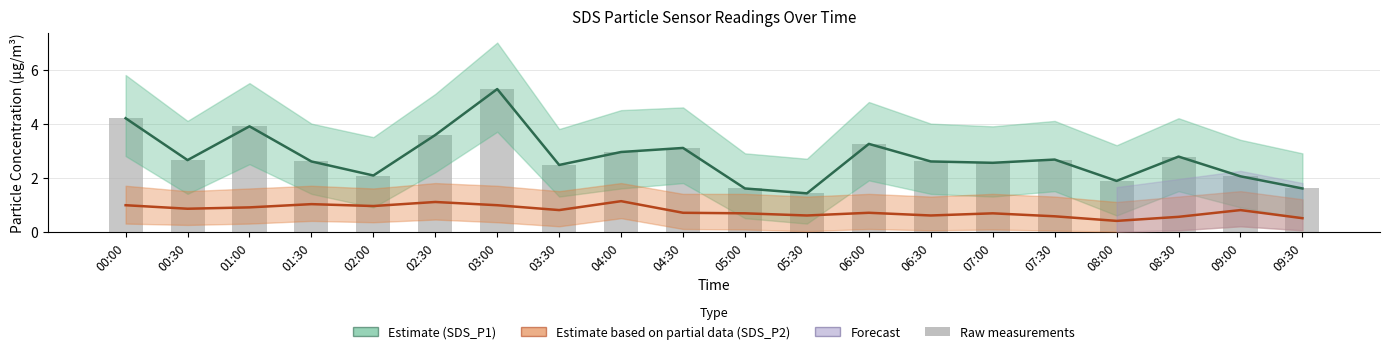

Where is Raw SDS_P1 bars nearest to the value 3?

04:00